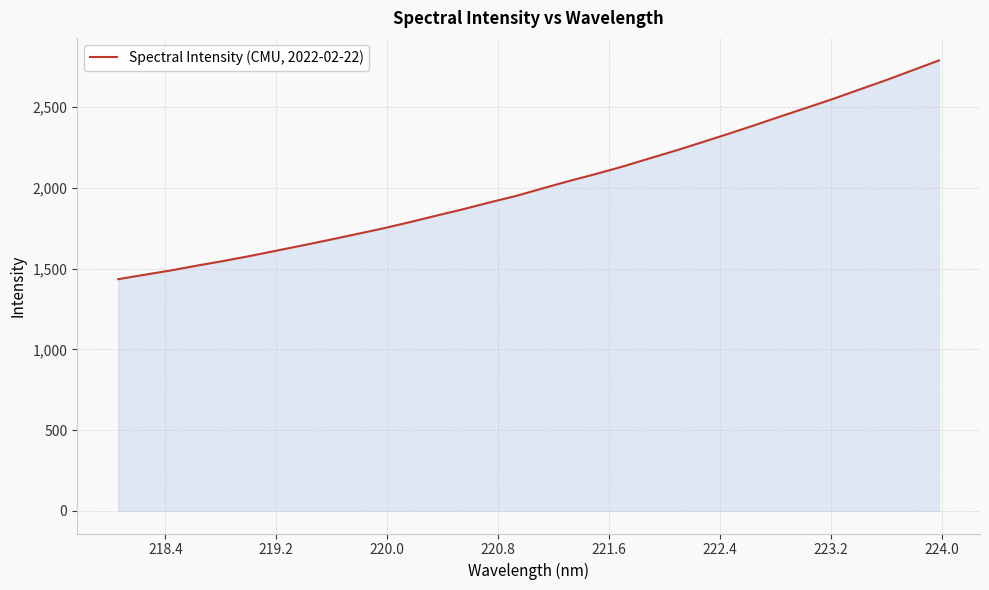

What is the maximum value shown in the chart?

2789.1